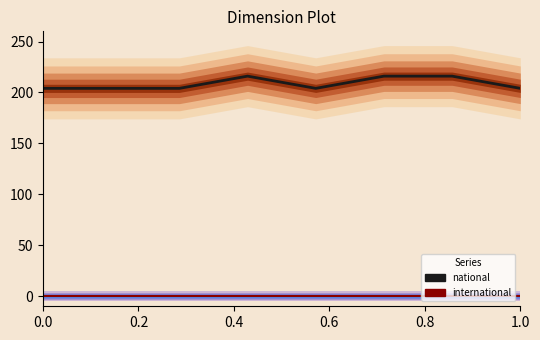

True or false: national and international intersect in this chart.

False